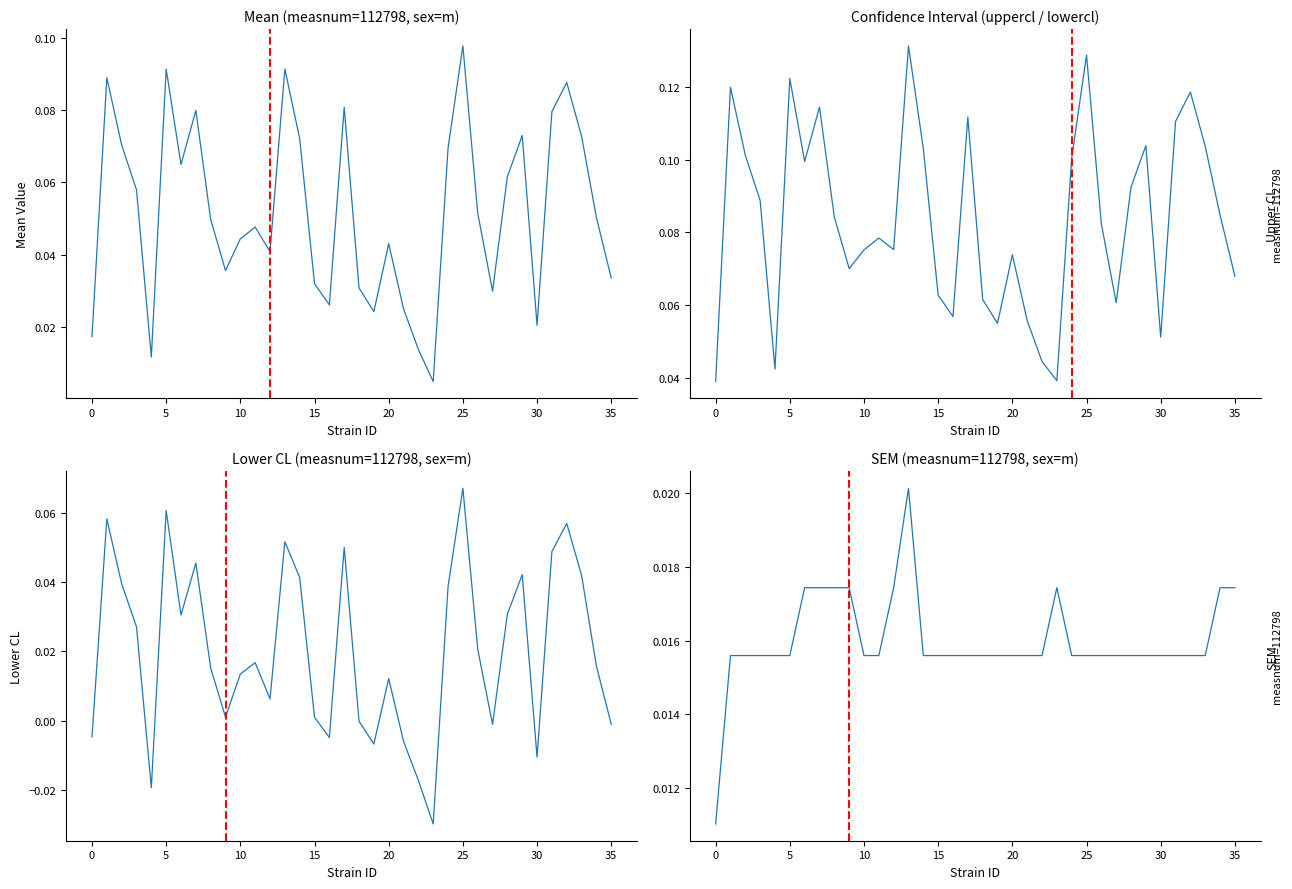

At which category is the sum across all series the highest?

25